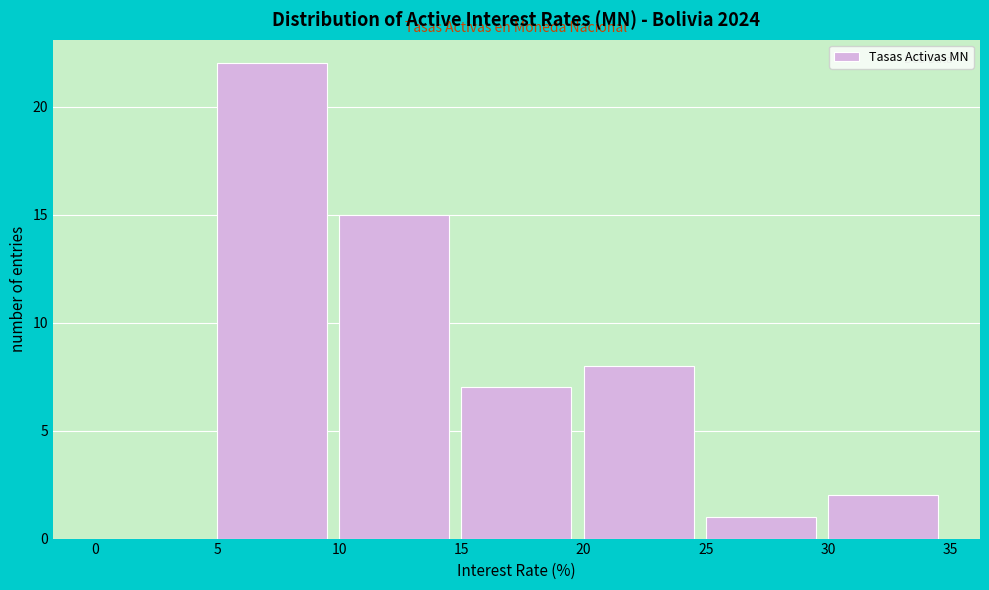

How tall is the bar that spans 5 to 10 on the x-axis? The values are not printed on the chart, so give them approximately, as read against the axis.

22